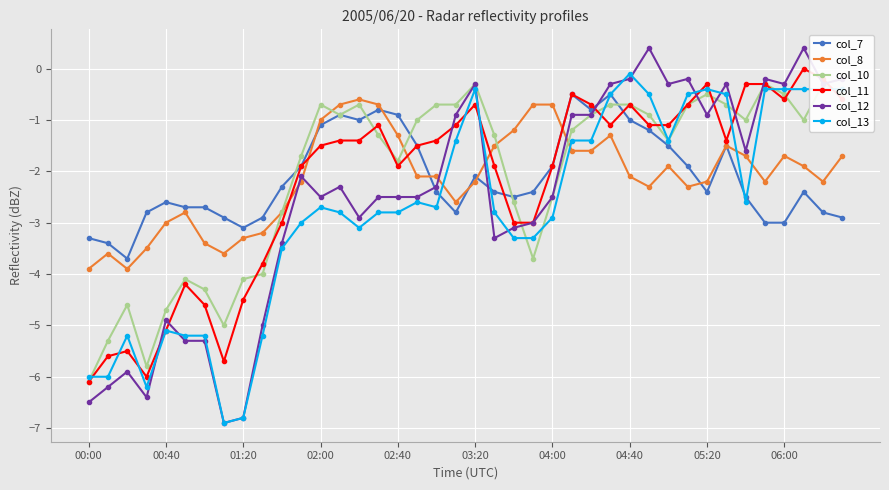

List the series in order of their peak value, lowest first.

col_8, col_7, col_10, col_13, col_11, col_12